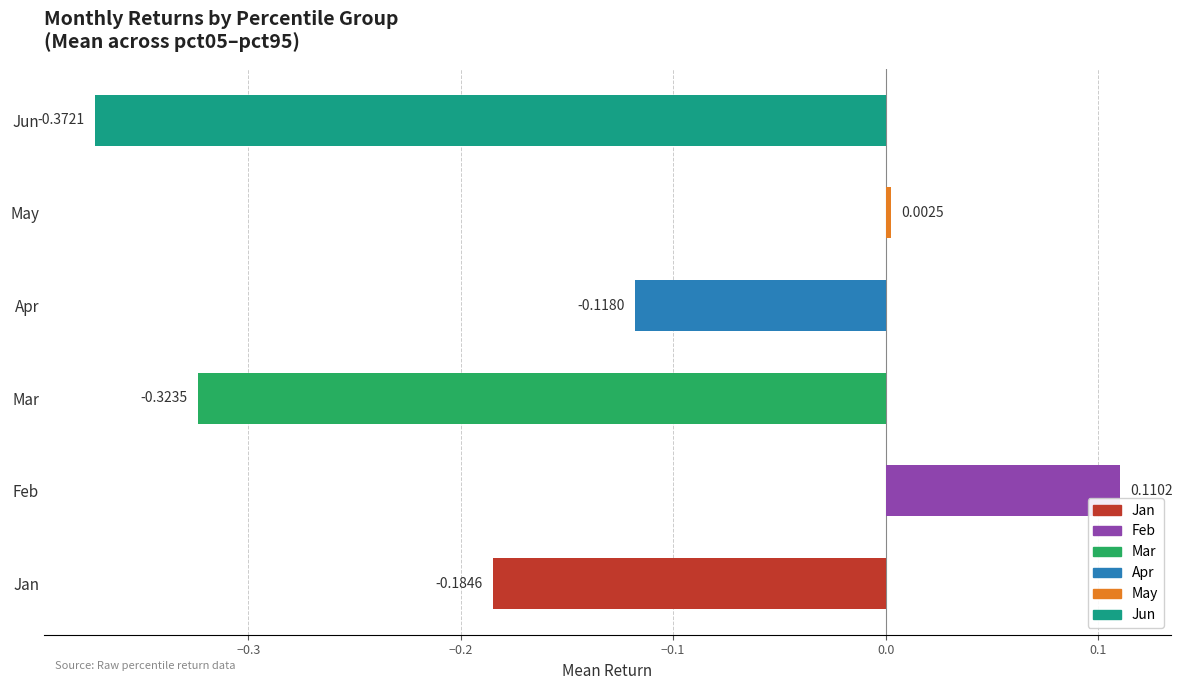

Between Jan and Jun, which is larger?

Jan